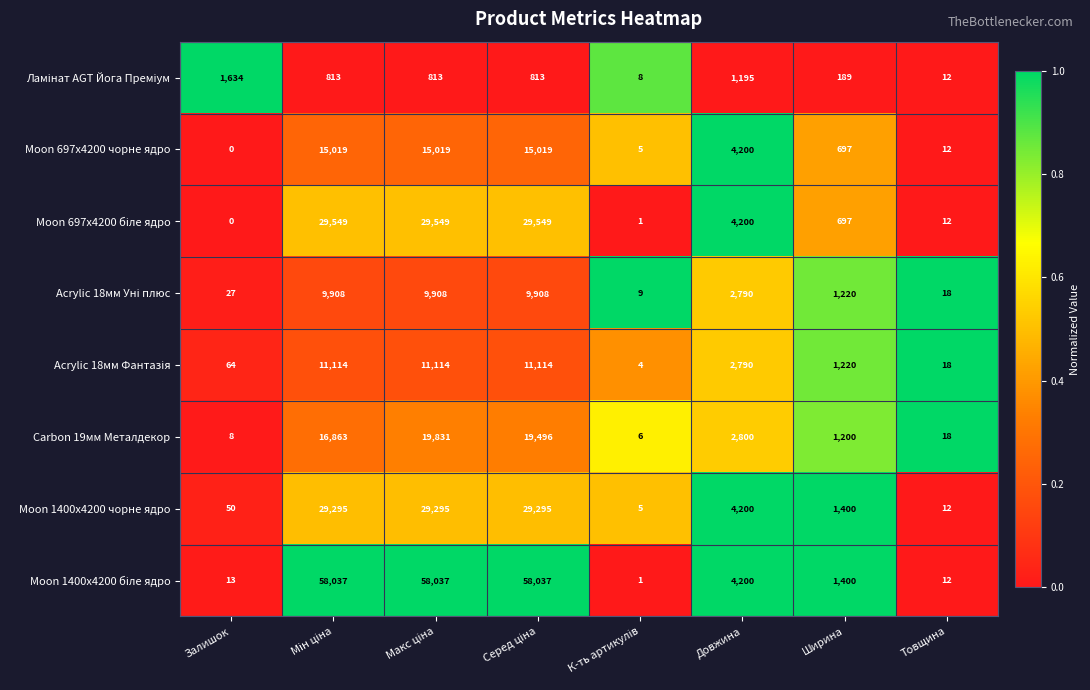

The Carbon 19мм Металдекор series shows 2800 at Довжина. True or false?

True